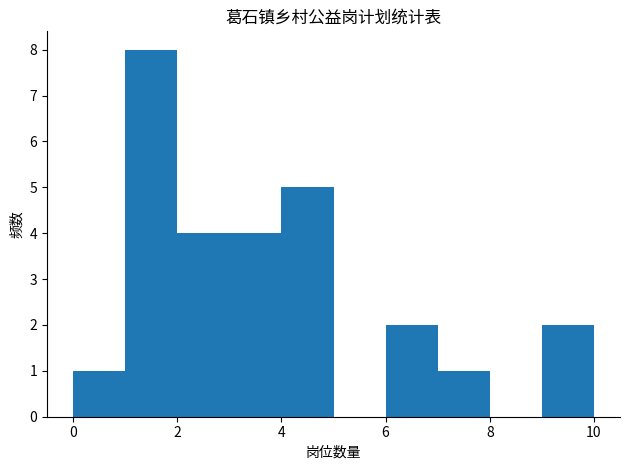

What is the height of the bar covering 6 to 7 on the x-axis? The values are not printed on the chart, so give them approximately, as read against the axis.

2